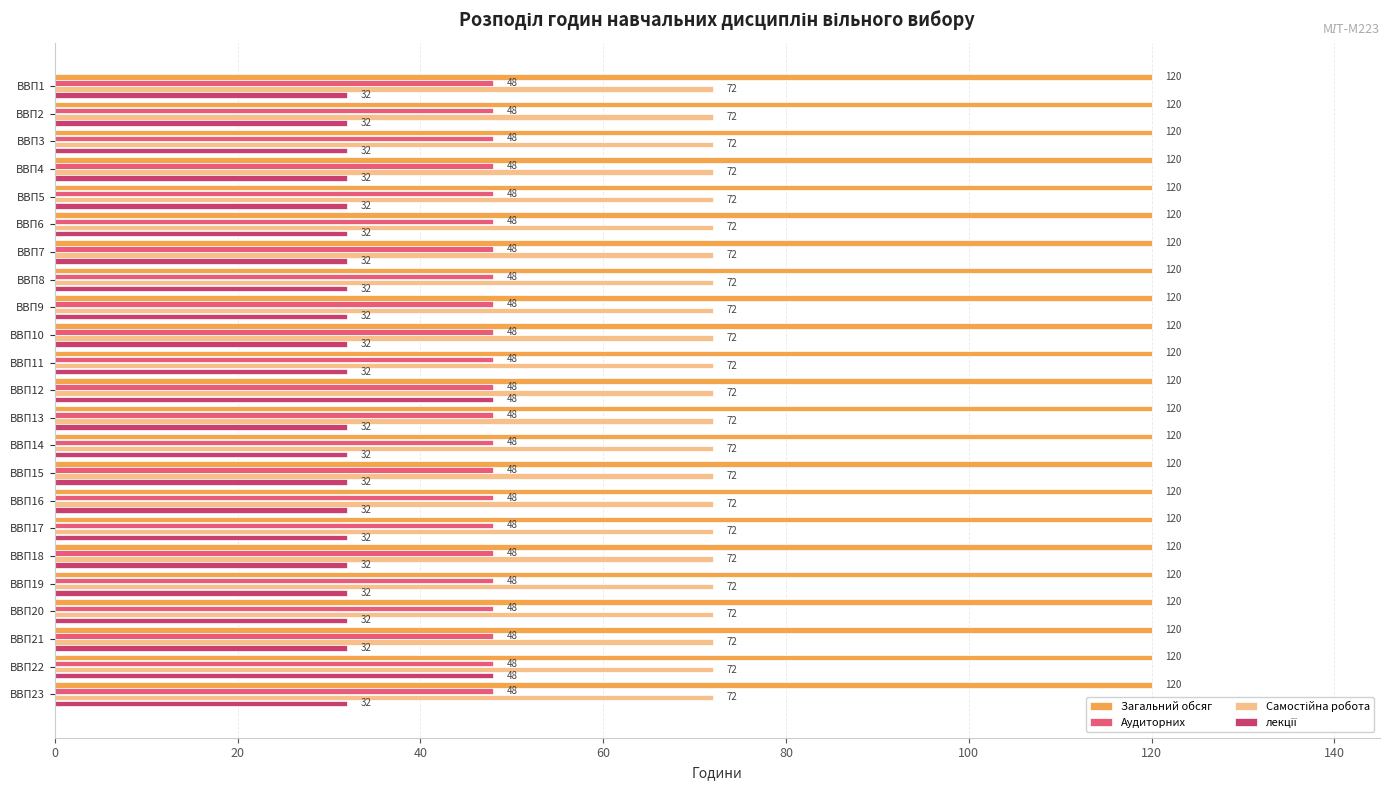

What is the lowest value of the Загальний обсяг series?

120